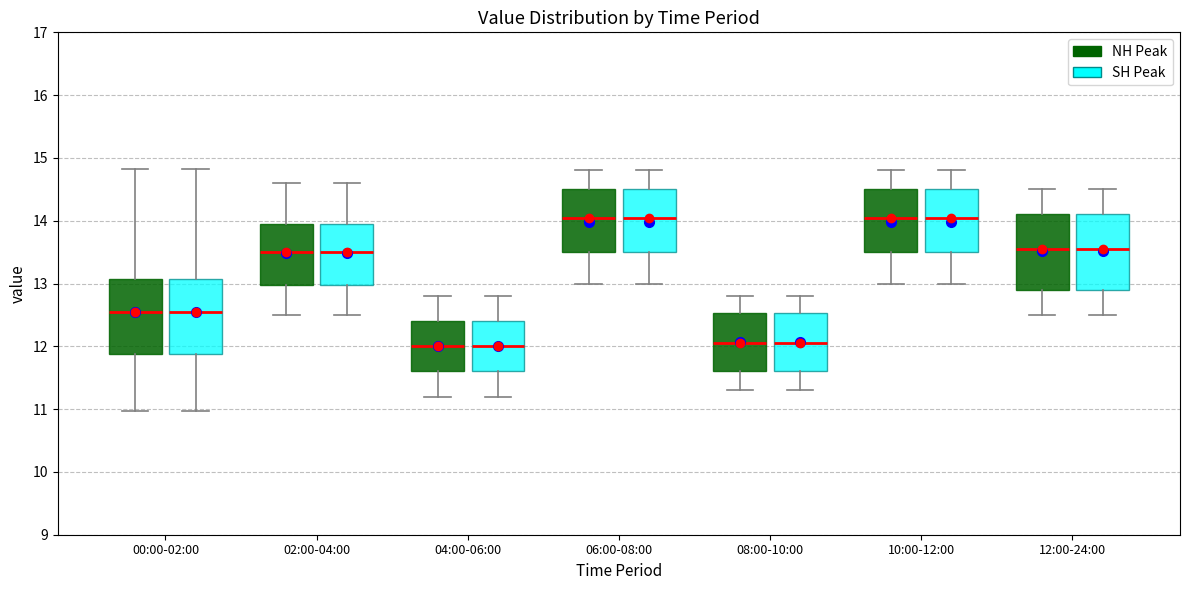

Where is the lower edge of the box for 06:00-08:00 (SH Peak) on the y-axis? The values are not printed on the chart, so give them approximately, as read against the axis.

13.5